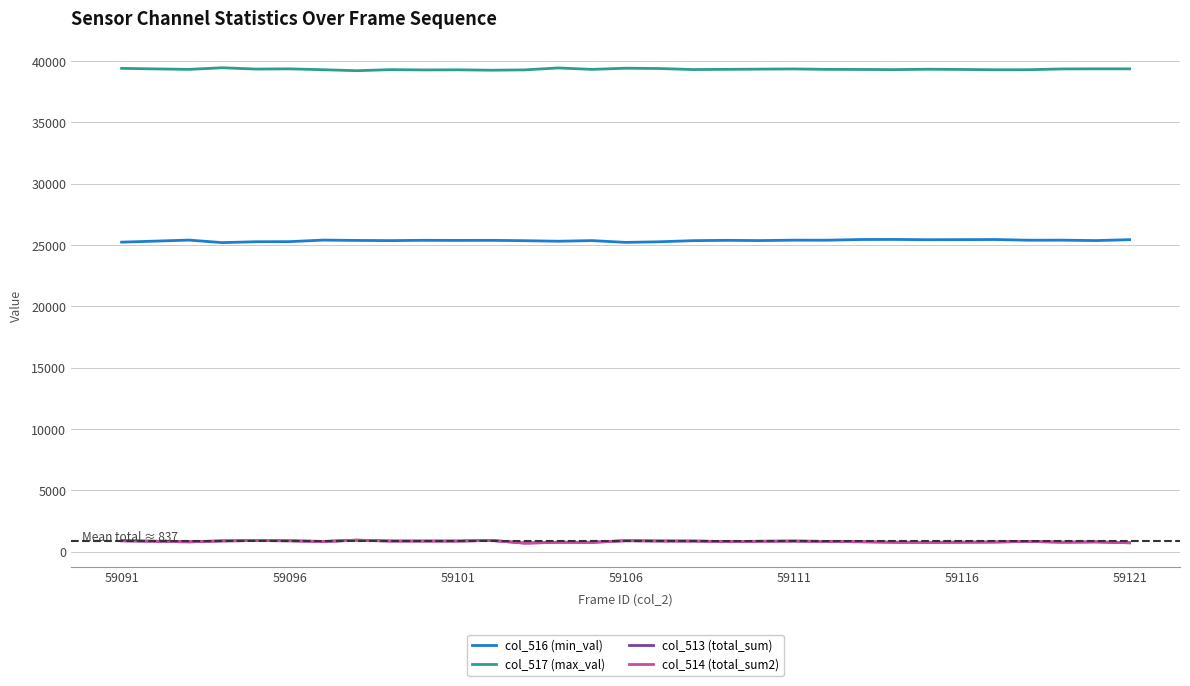

What is the greatest value displayed?

39453